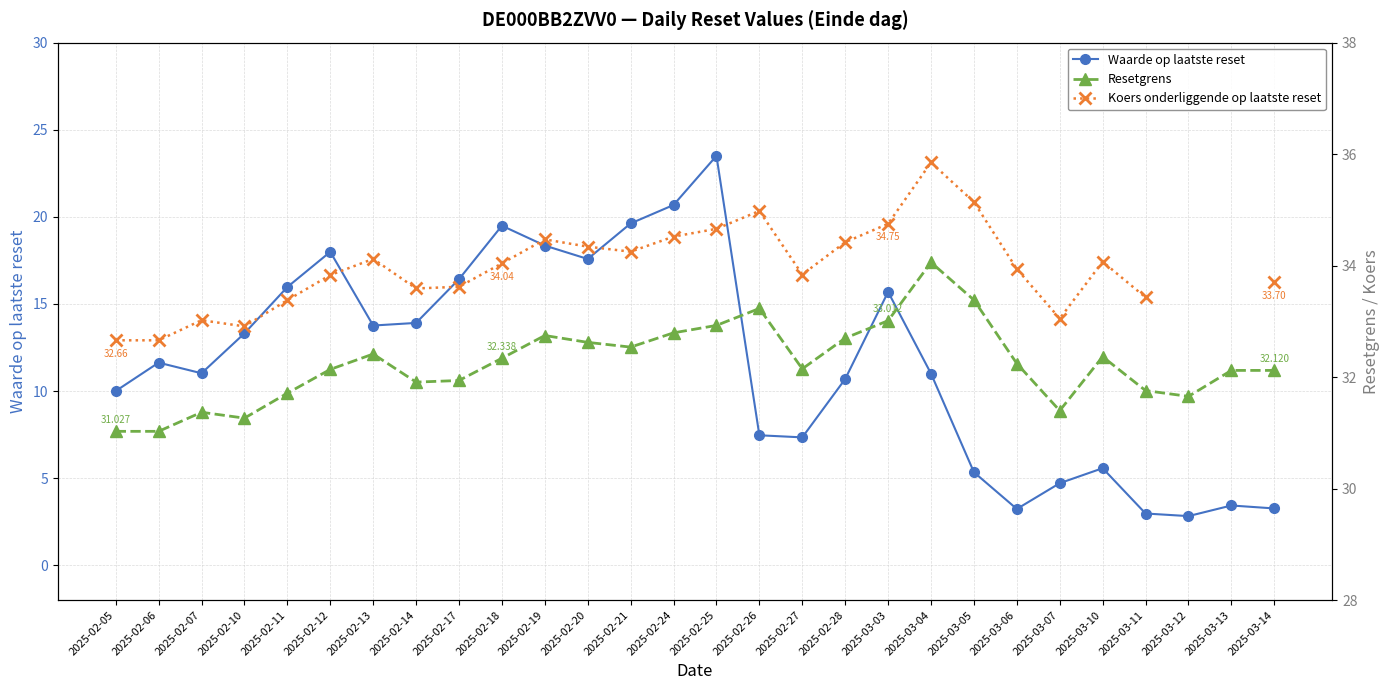

What are all the series names shown in the legend?

Waarde op laatste reset, Resetgrens, Koers onderliggende op laatste reset